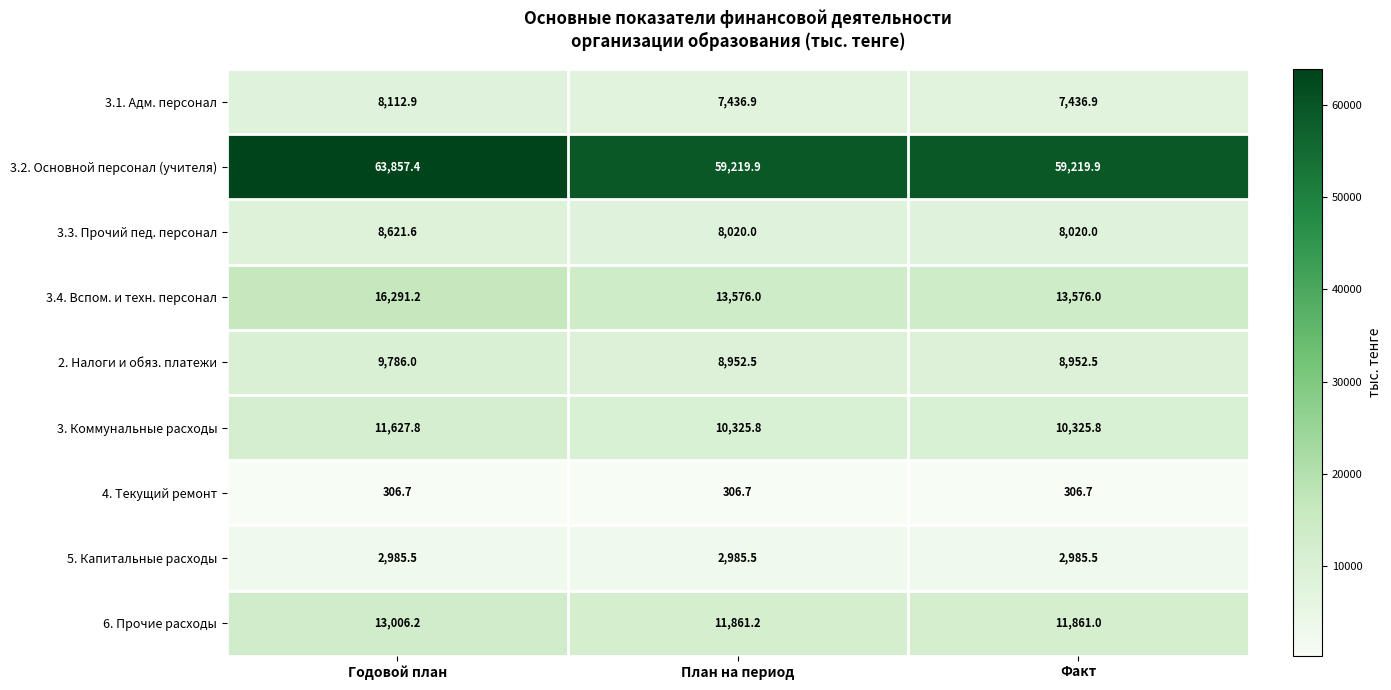

At which label is 6. Прочие расходы closest to 12433?

План на период